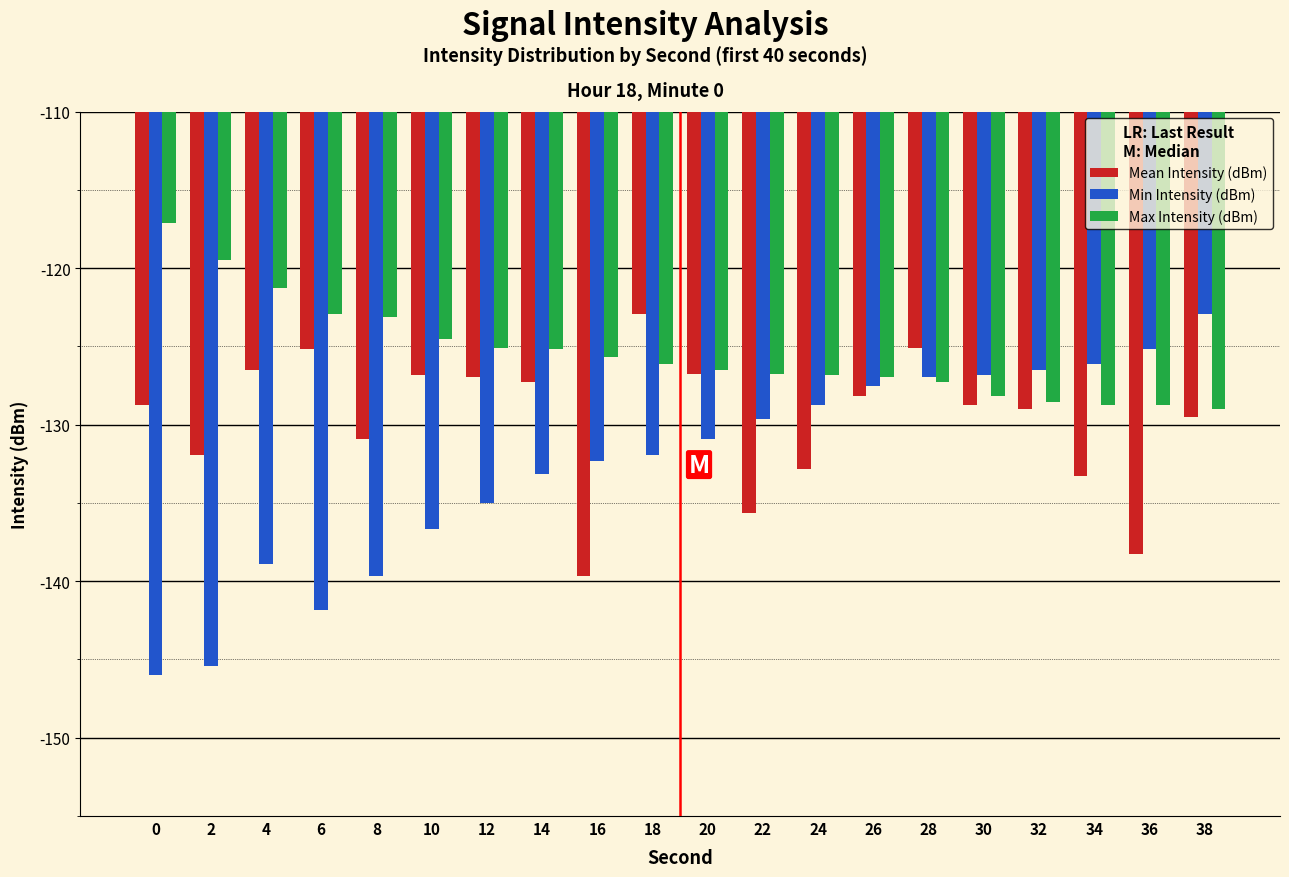

What is the average value of the Max Intensity (dBm) series?

-125.4